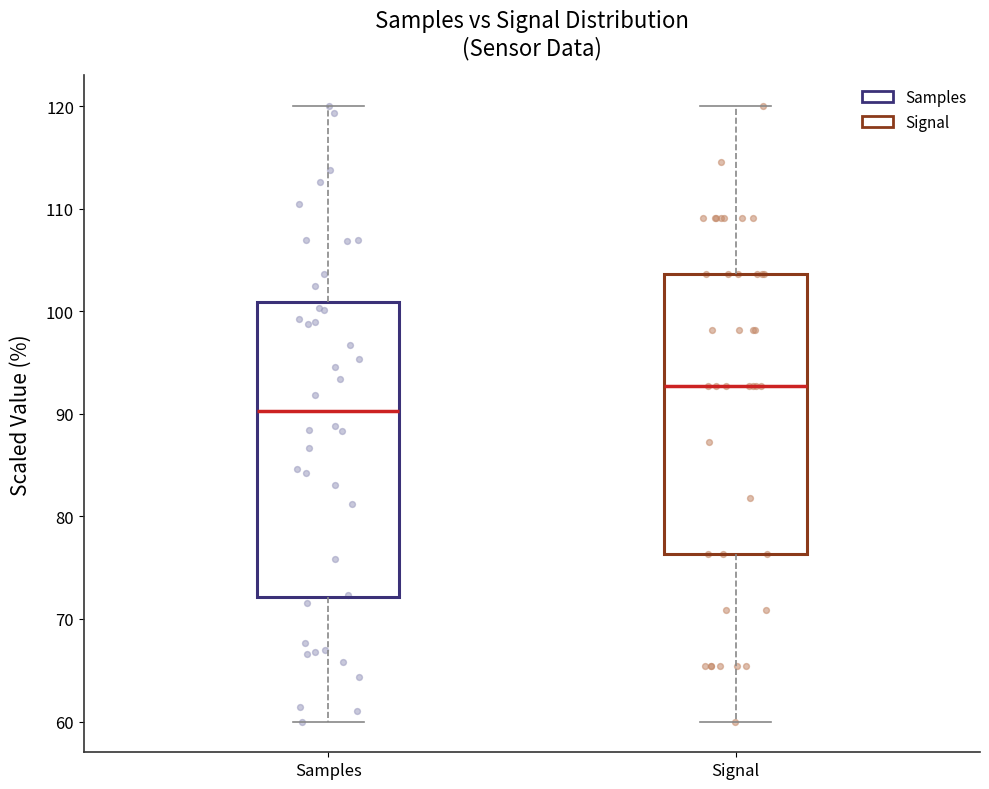

Reading left to right, transcribe this box plot: for each box, give where its median line is, the range the box spans, and where its two whiskers end, as read against the y-axis. The values are not printed on the chart, so give them approximately, as read against the axis.

Samples: median 90, box 72 to 101, whiskers 60 to 120
Signal: median 93, box 76 to 104, whiskers 60 to 120